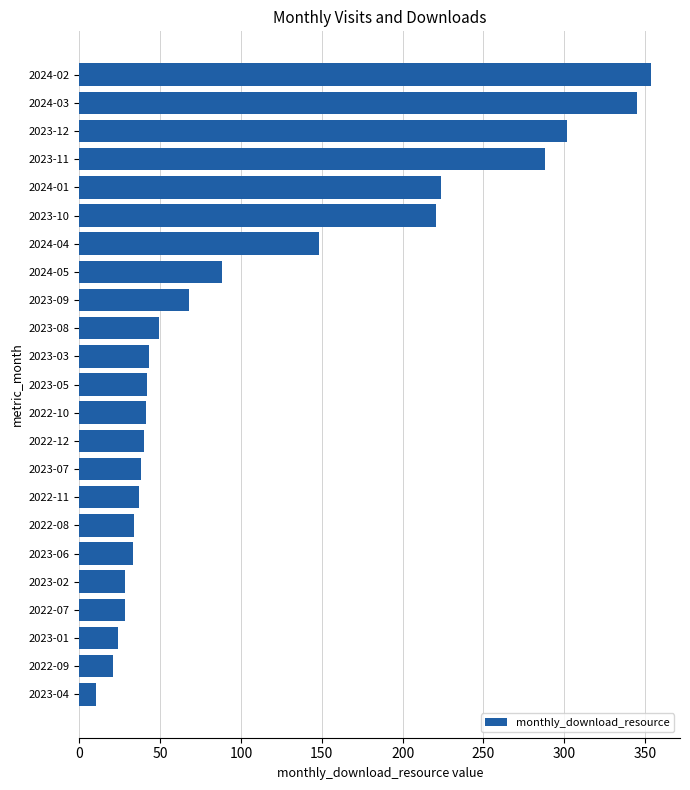

How many distinct data groups are displayed?

1